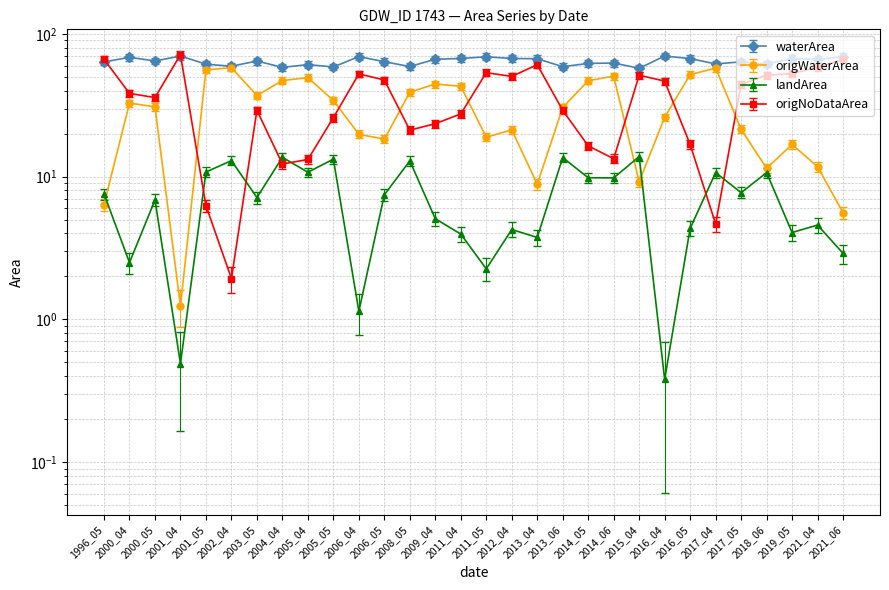

True or false: waterArea has more than 2 points higher than both neighbors.

True